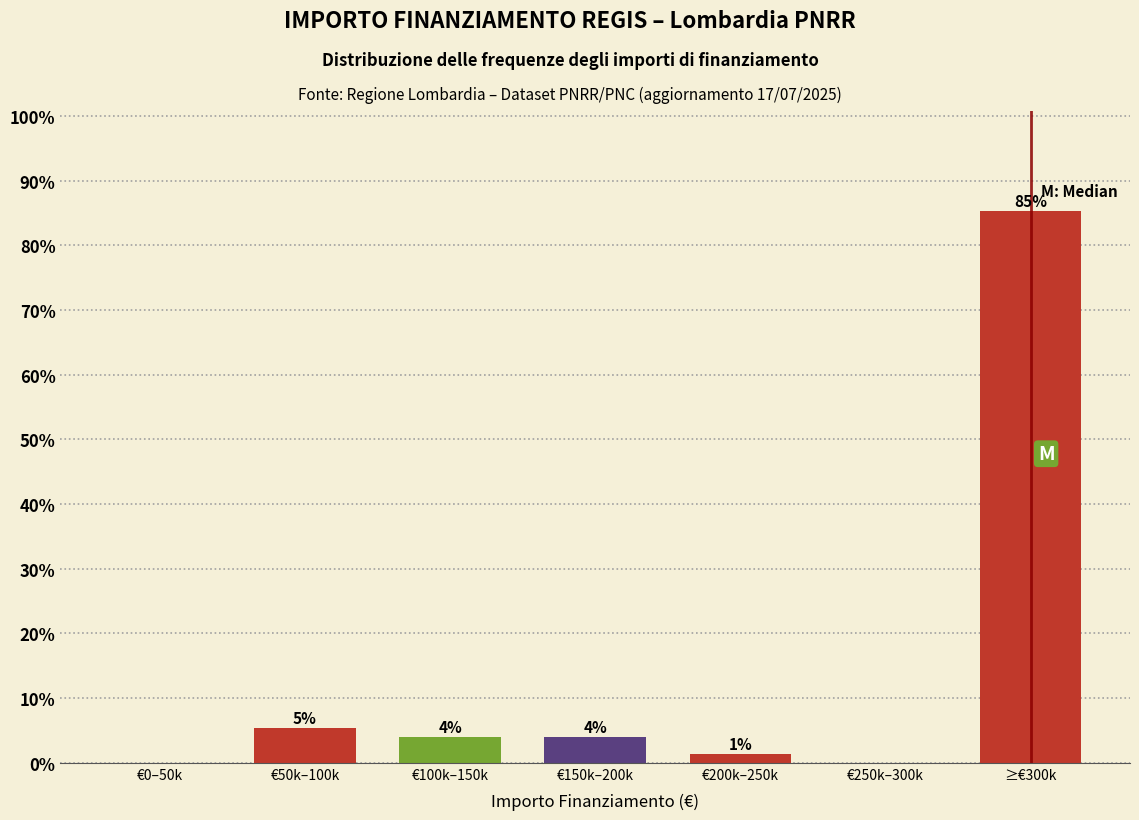

The chart shows a value of 85.3 at ≥€300k. True or false?

True